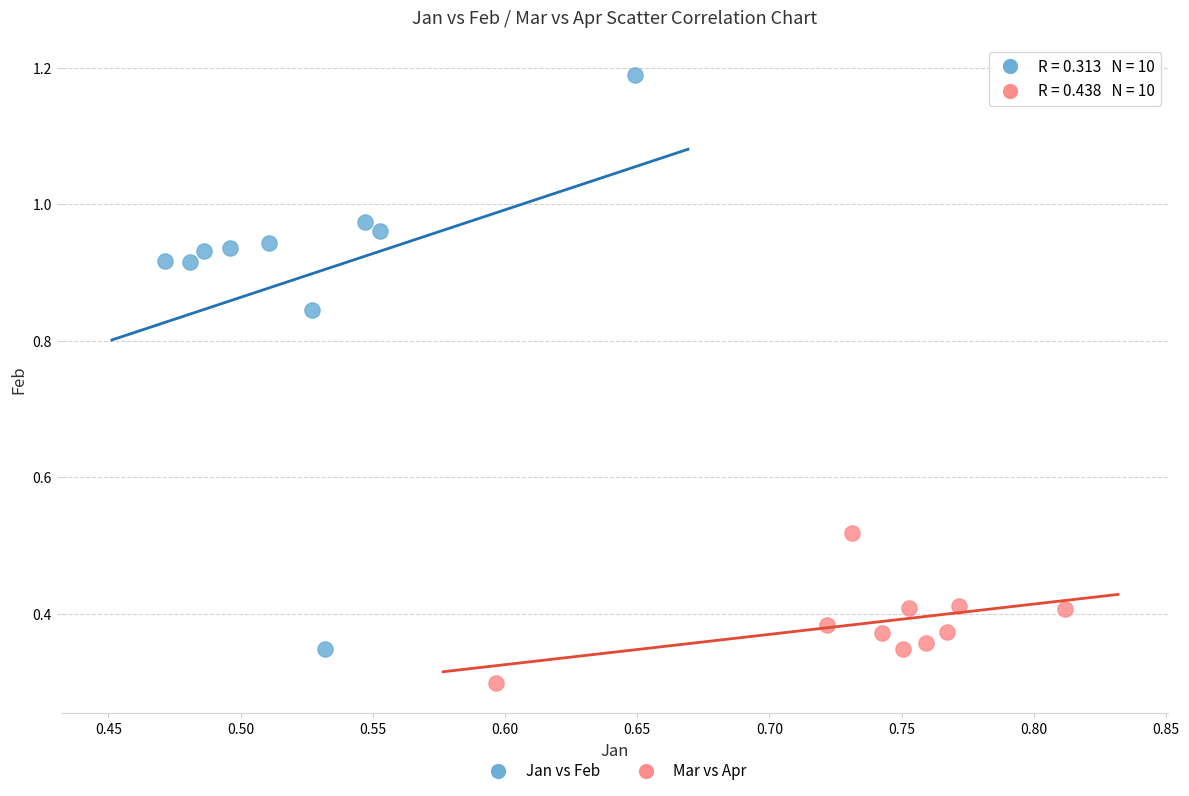

Which series has the widest spread of Y values?

Jan vs Feb